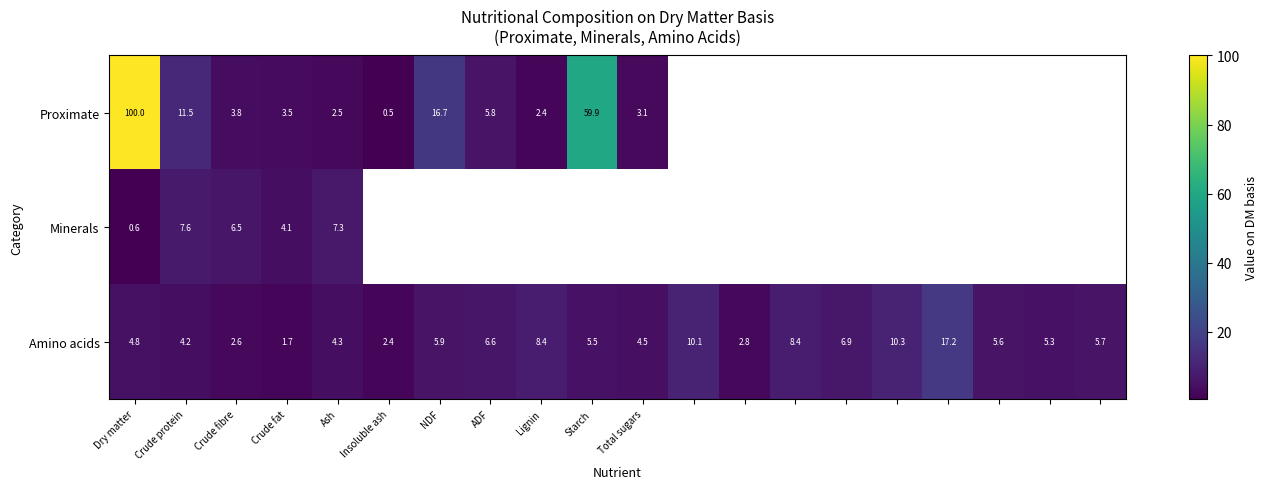

What is the spread (max minus min) of values at Dry matter?

99.4